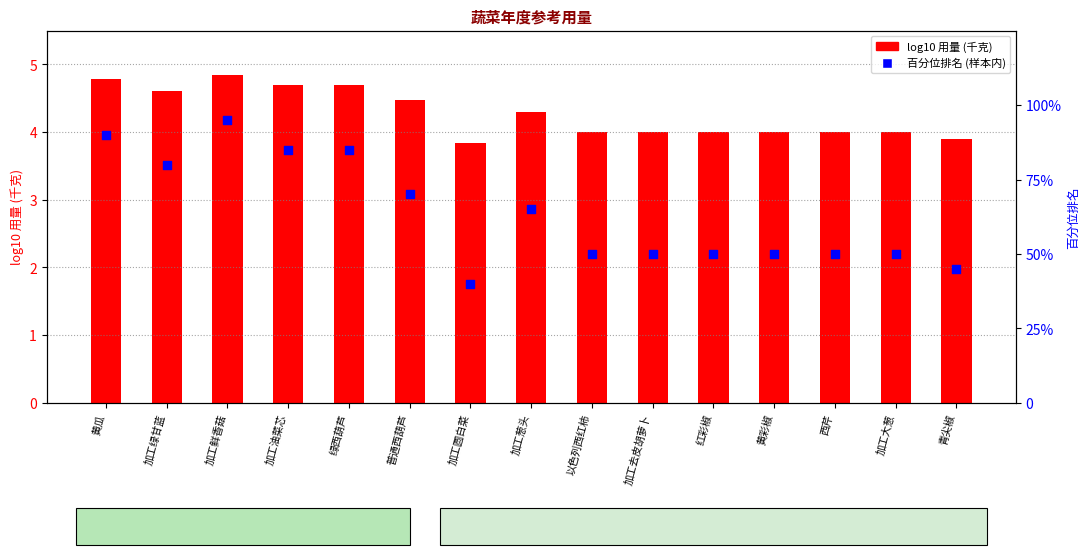

At how many categories does at least one series exceed 61?

7